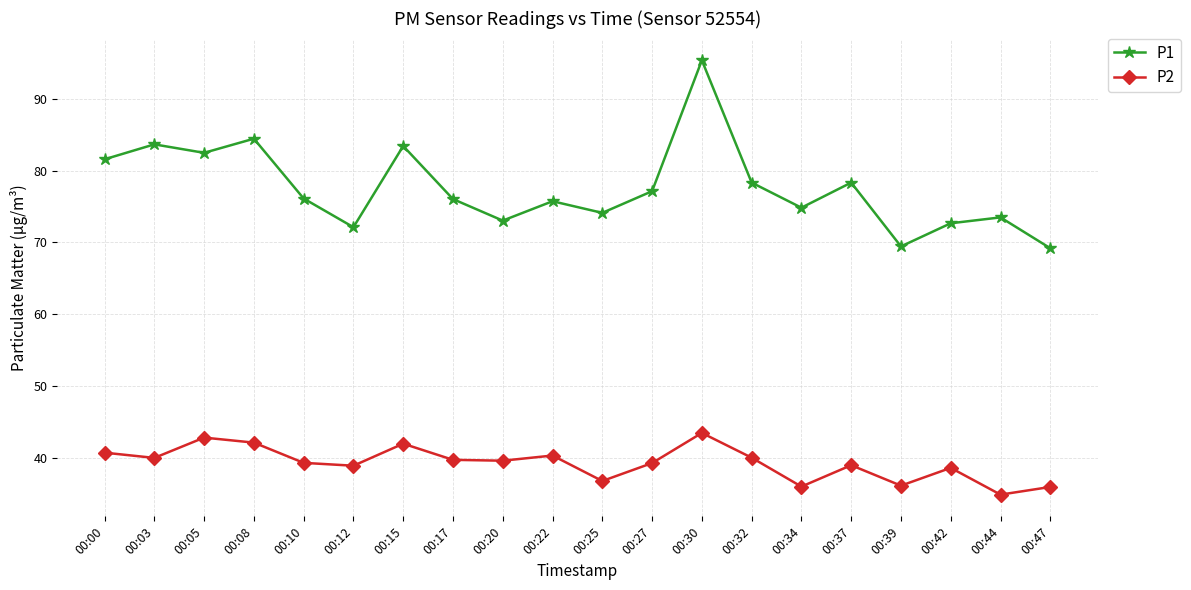

Count the number of categories in the chart.

20